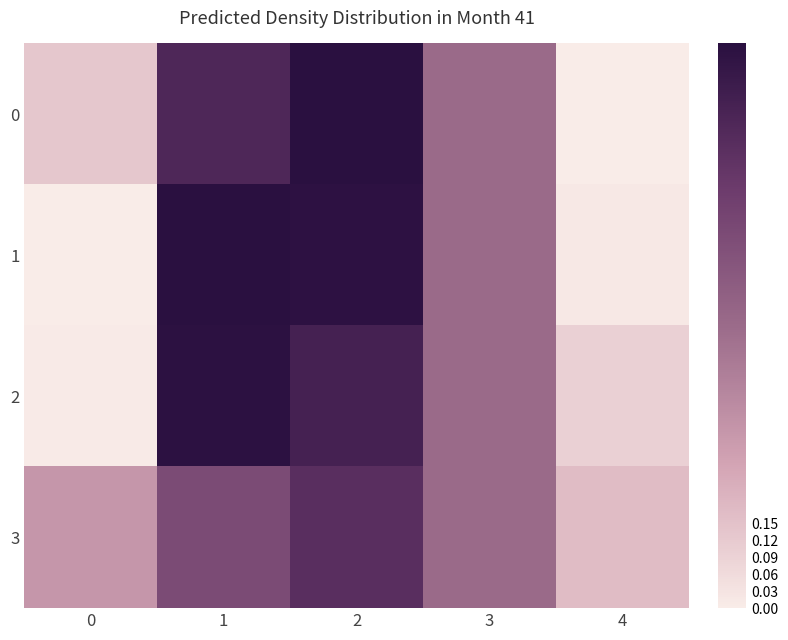

At which category does the chart reach its minimum across all series?

4